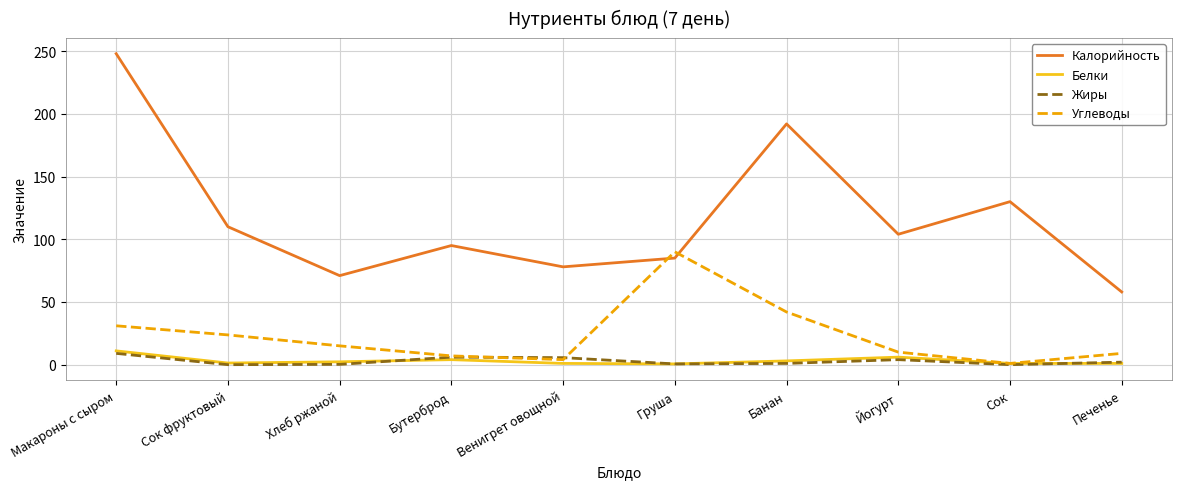

Which category has the highest value across all series?

Макароны с сыром